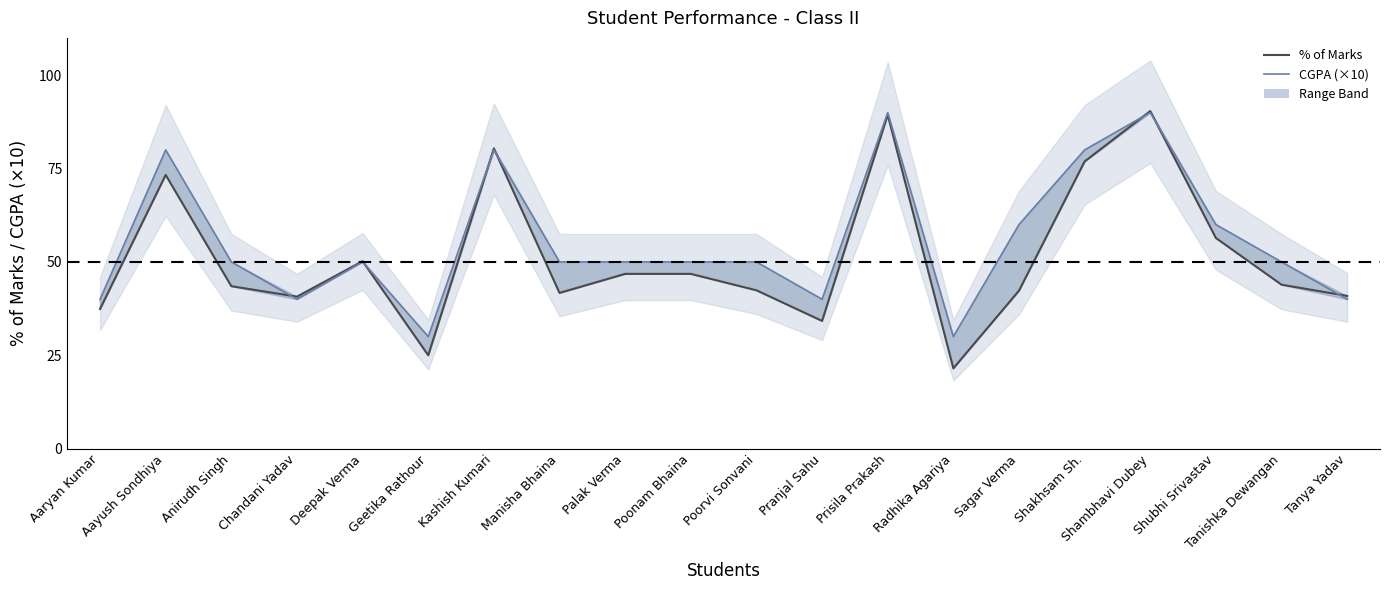

Which series has the largest total across all categories?

CGPA (×10)